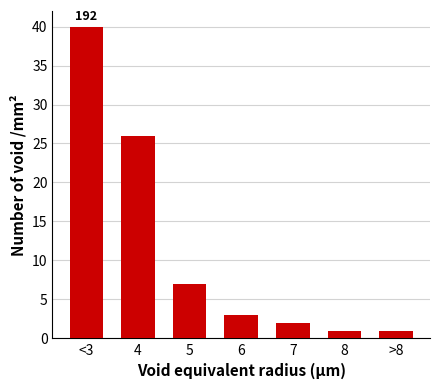

Does the chart contain stacked bars?

No